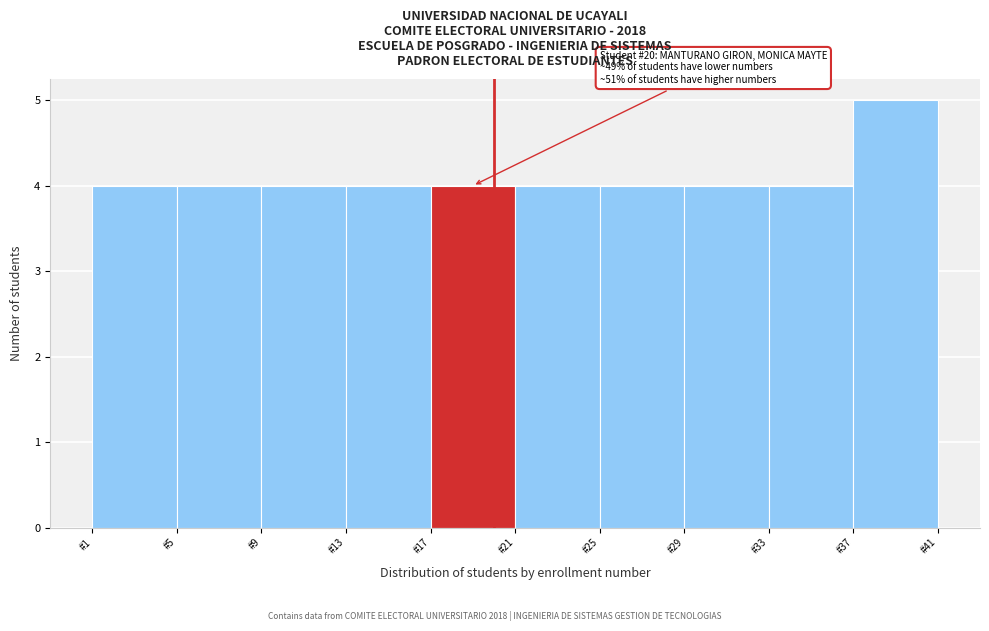

Which range on the x-axis has the tallest bar?

37 to 41